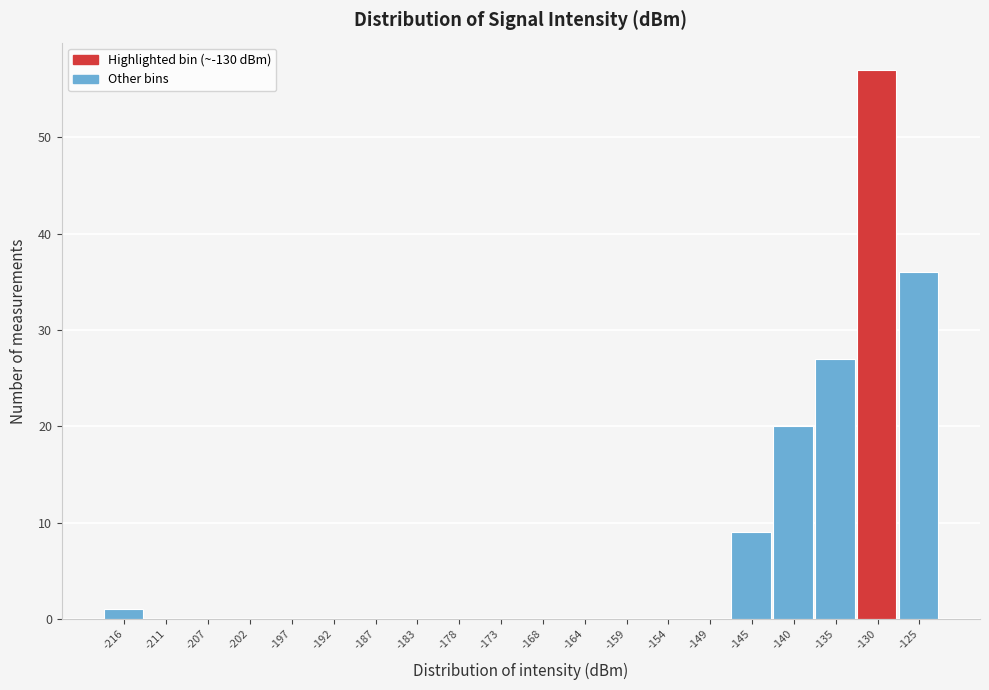

Reading right to left, extract all data points from this chart.

-125=36	-130=57	-135=27	-140=20	-145=9	-149=0	-154=0	-159=0	-164=0	-168=0	-173=0	-178=0	-183=0	-187=0	-192=0	-197=0	-202=0	-207=0	-211=0	-216=1